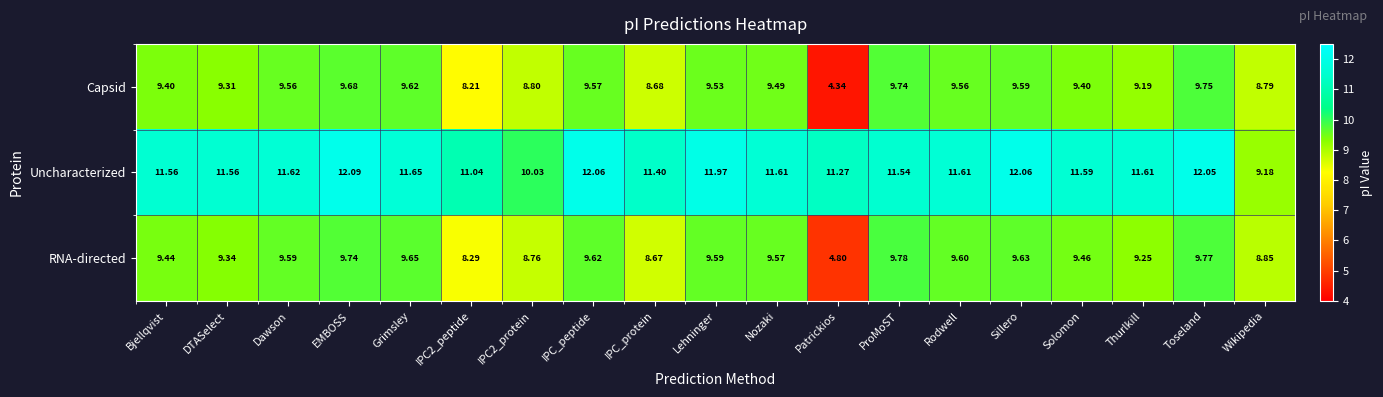

Which series has the largest total across all categories?

Uncharacterized